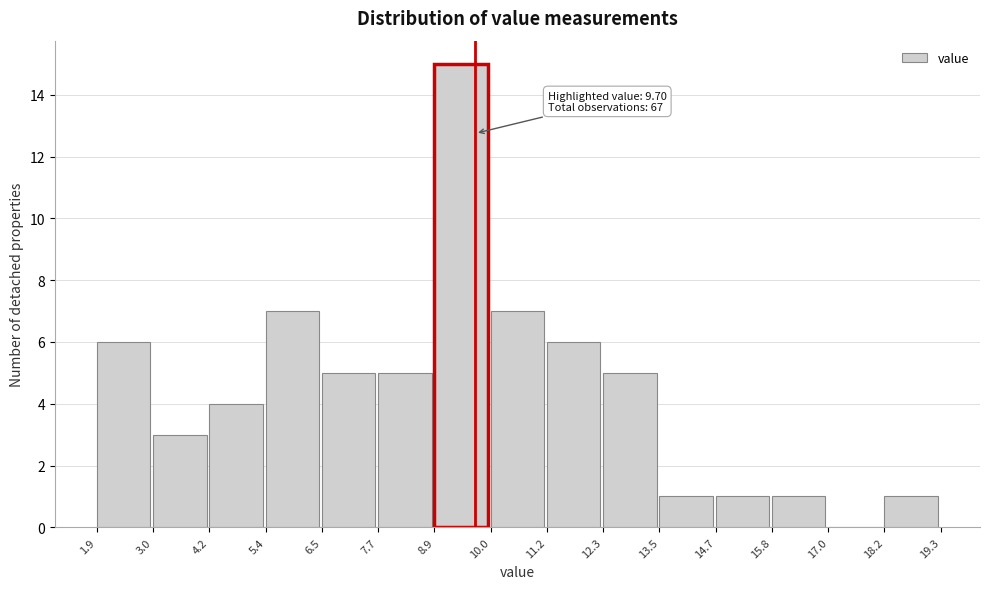

Which range on the x-axis has the tallest bar?

8.9 to 10.0